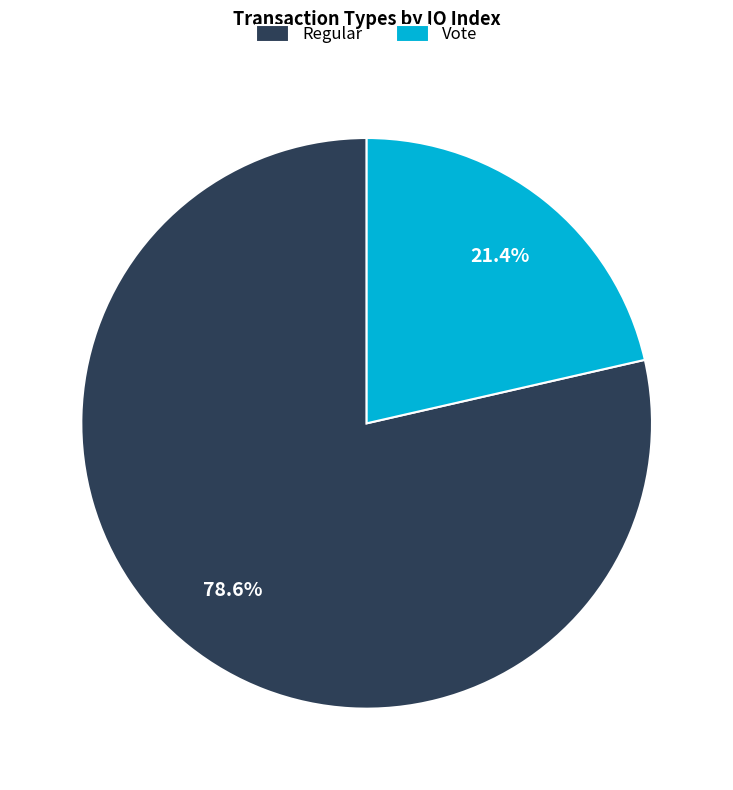

Between Regular and Vote, which is larger?

Regular